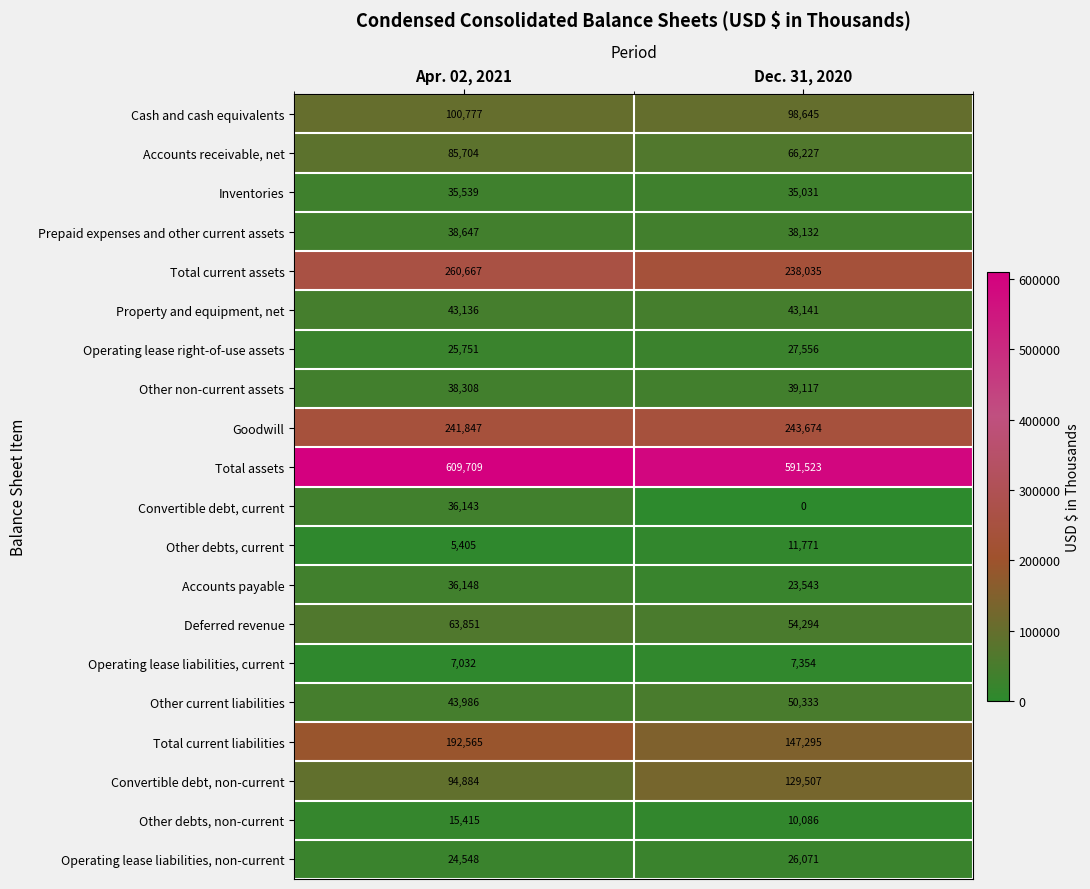

Which series has the largest total across all categories?

Total assets